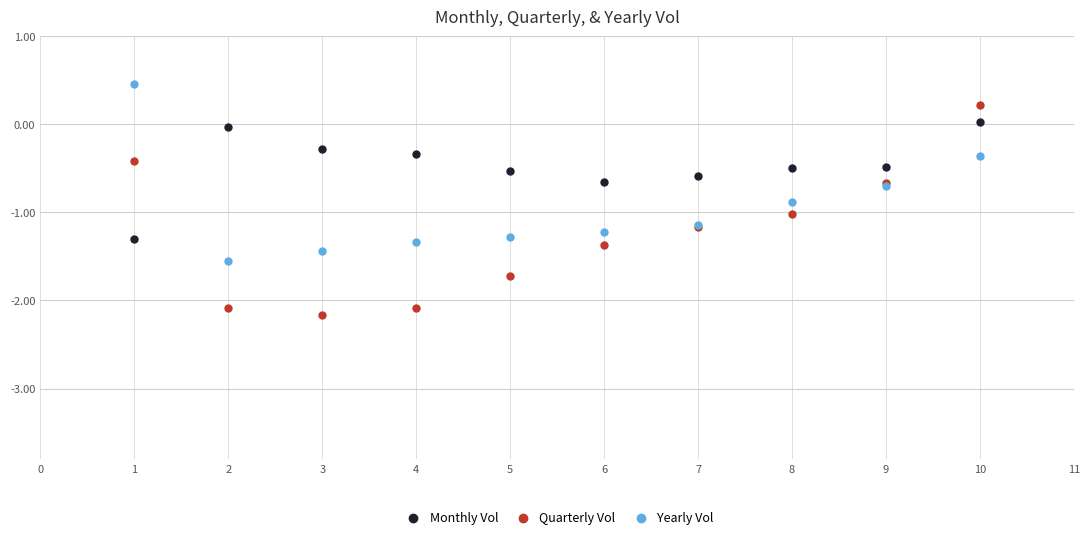

What is the X range (max minus min) for the scatter plot?

9.0